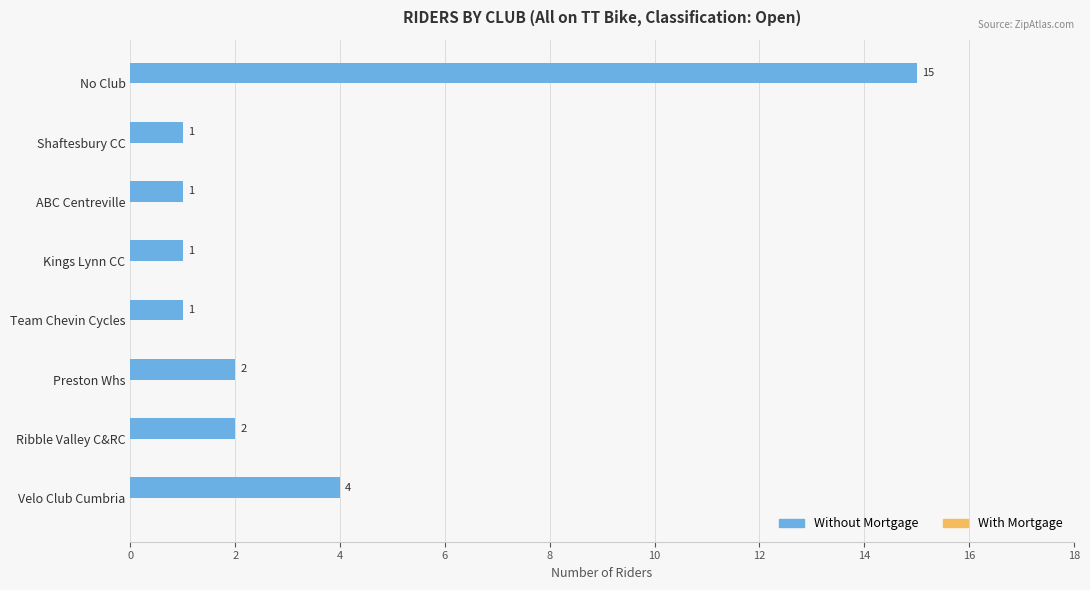

Read the value at No Club, to the nearest 5.

15